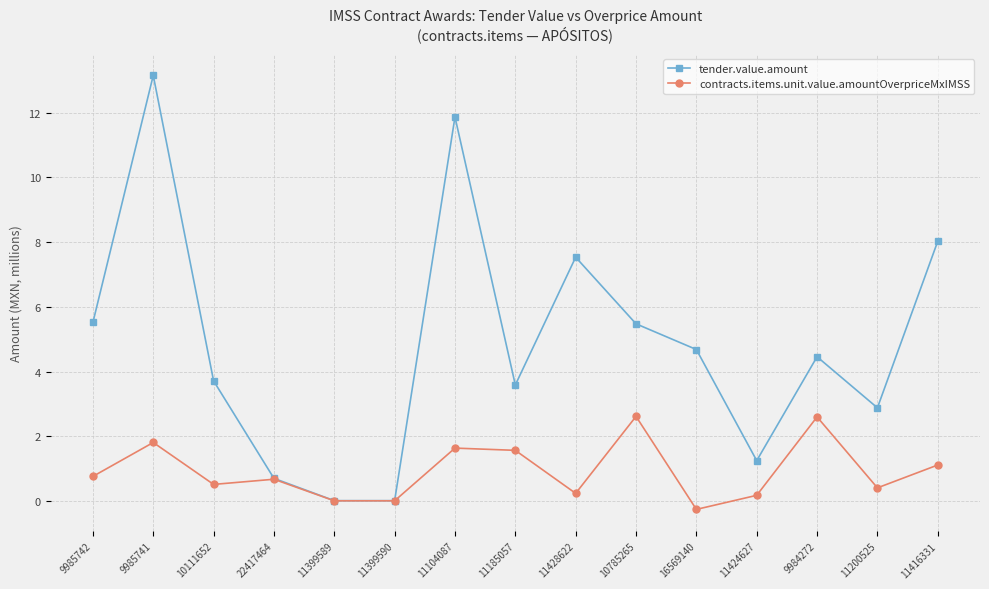

At which label does tender.value.amount reach its peak?

9985741